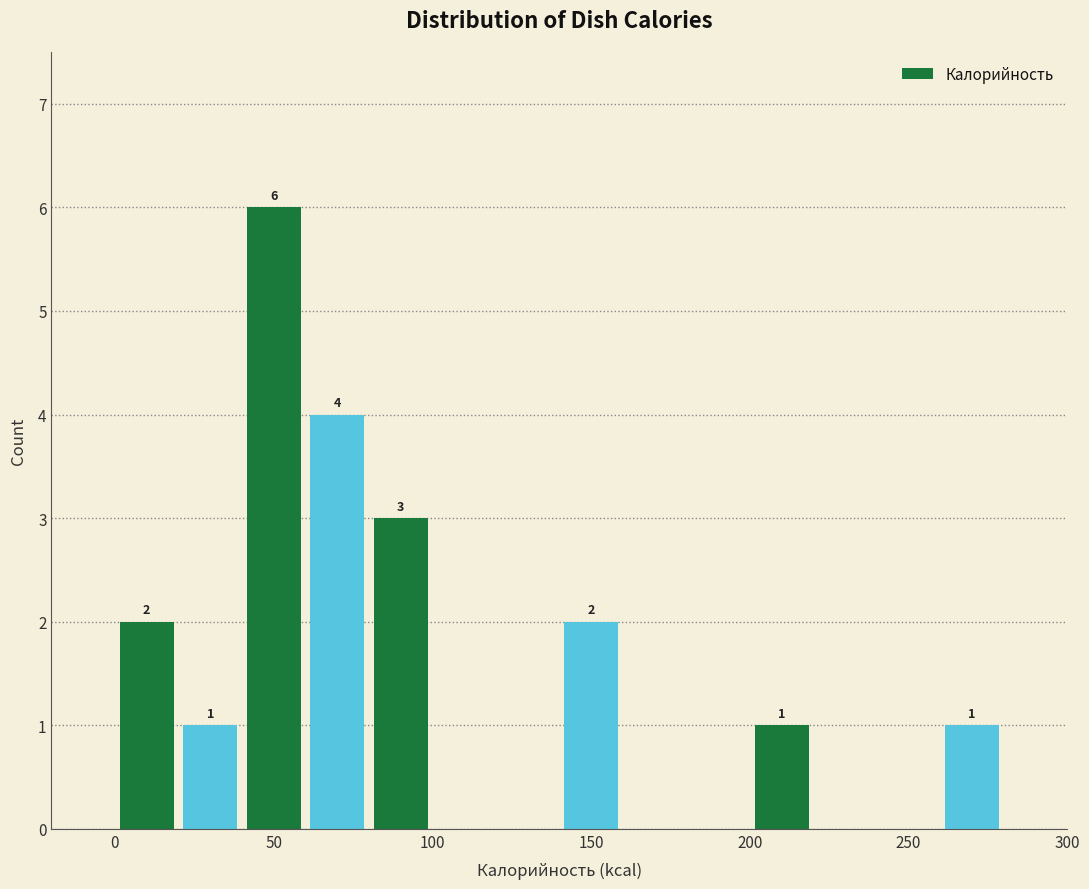

Over which range of the x-axis is the bar tallest?

40 to 60